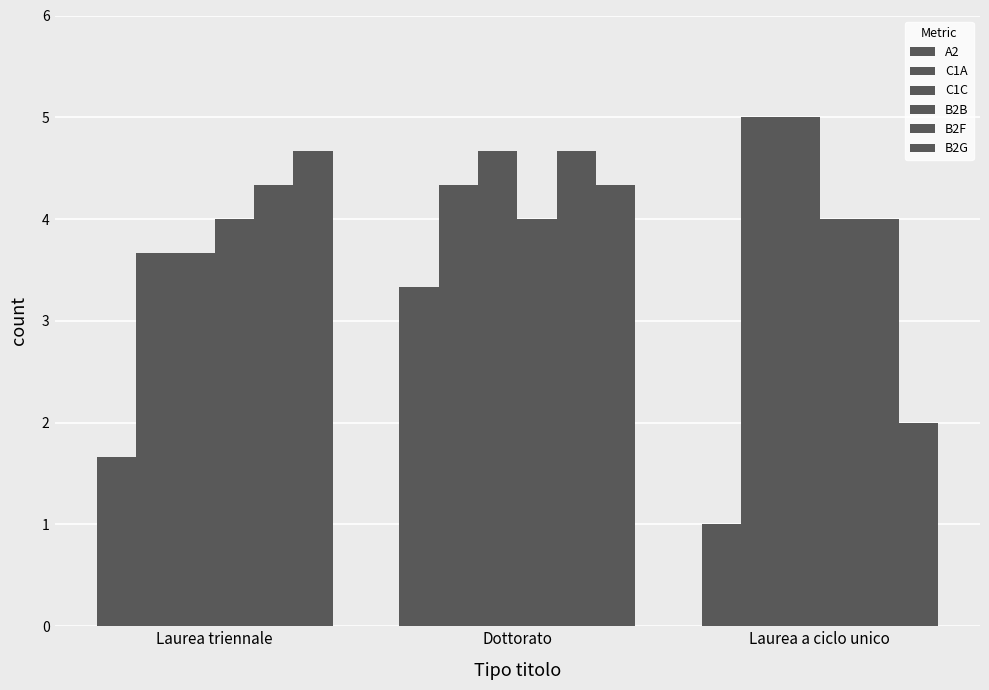

Between Laurea a ciclo unico and Dottorato, which is larger?

Dottorato